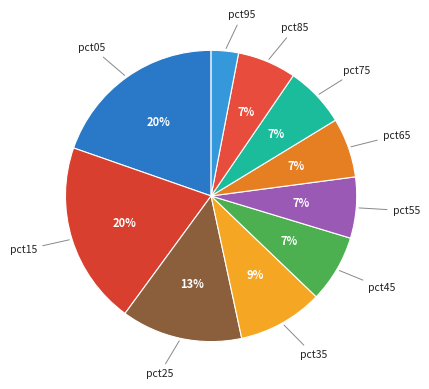

Is there a majority slice in this chart?

No